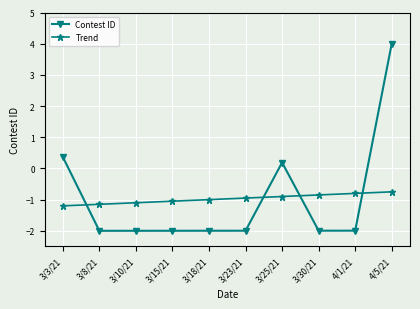

Between 3/8/21 and 3/25/21, which series saw the biggest shift?

Contest ID